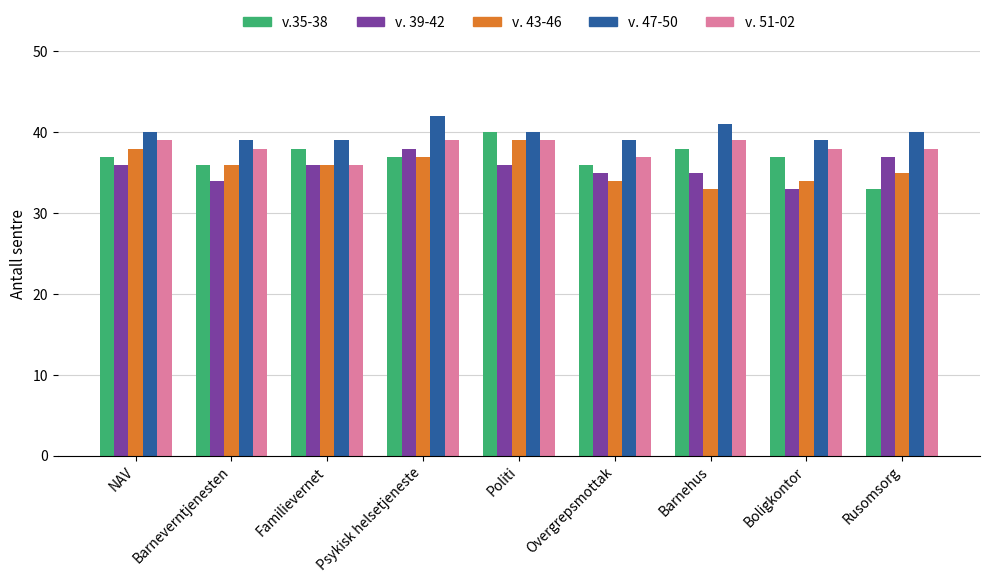

What is the label of the 9th bar from the right?

NAV